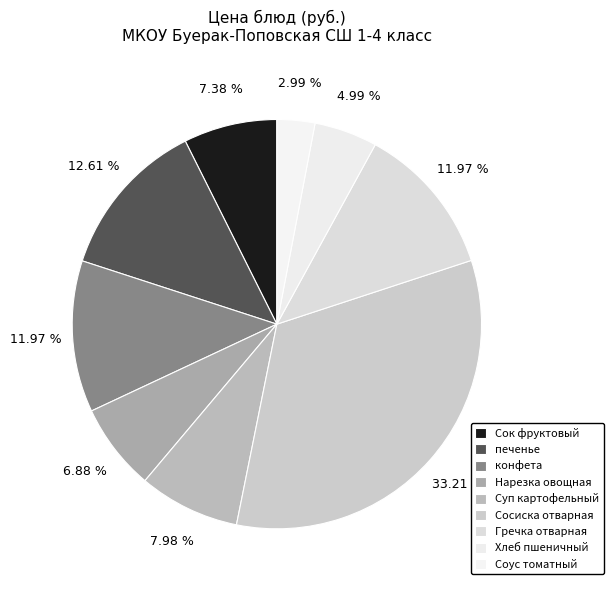

How many slices are in this pie chart?

9